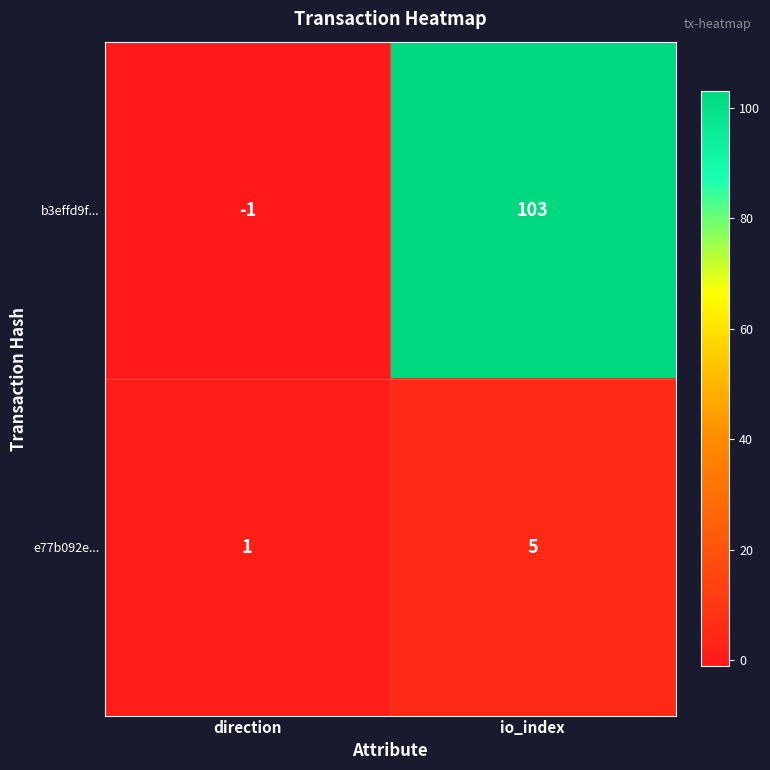

What is the sum of the b3effd9f... values at direction and io_index?

102